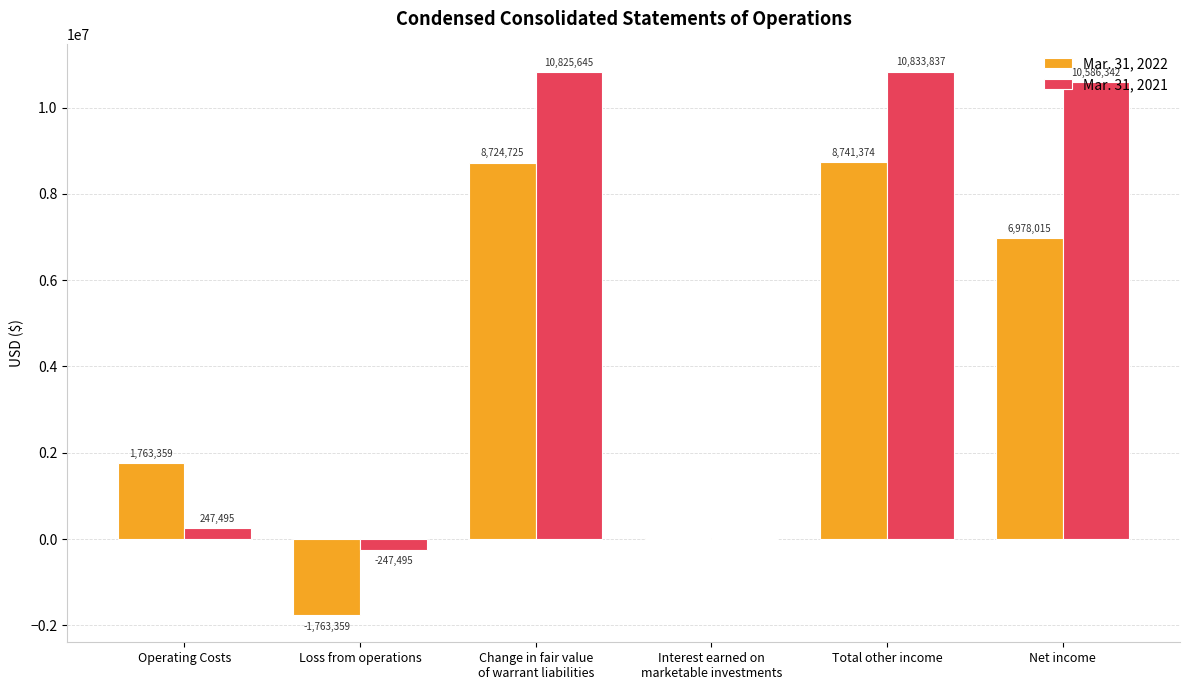

Reading left to right, extract all data points from this chart.

Mar. 31, 2022: 1763359	-1763359	8724725	16649	8741374	6978015
Mar. 31, 2021: 247495	-247495	10825645	8192	10833837	10586342